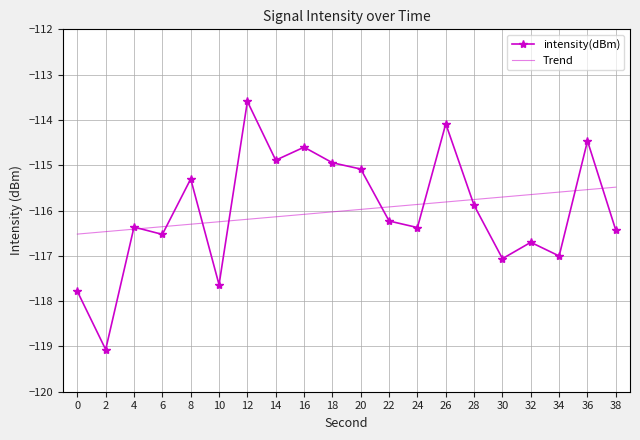

What is the difference between the maximum and minimum values in the Trend series?

1.0